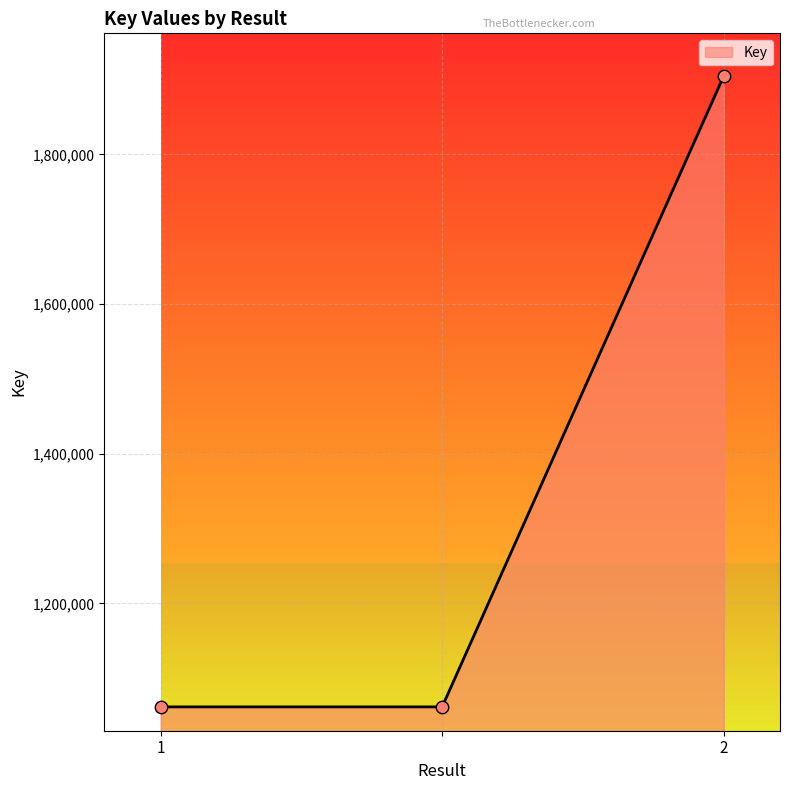

What is the difference between the maximum and second lowest values?

842833